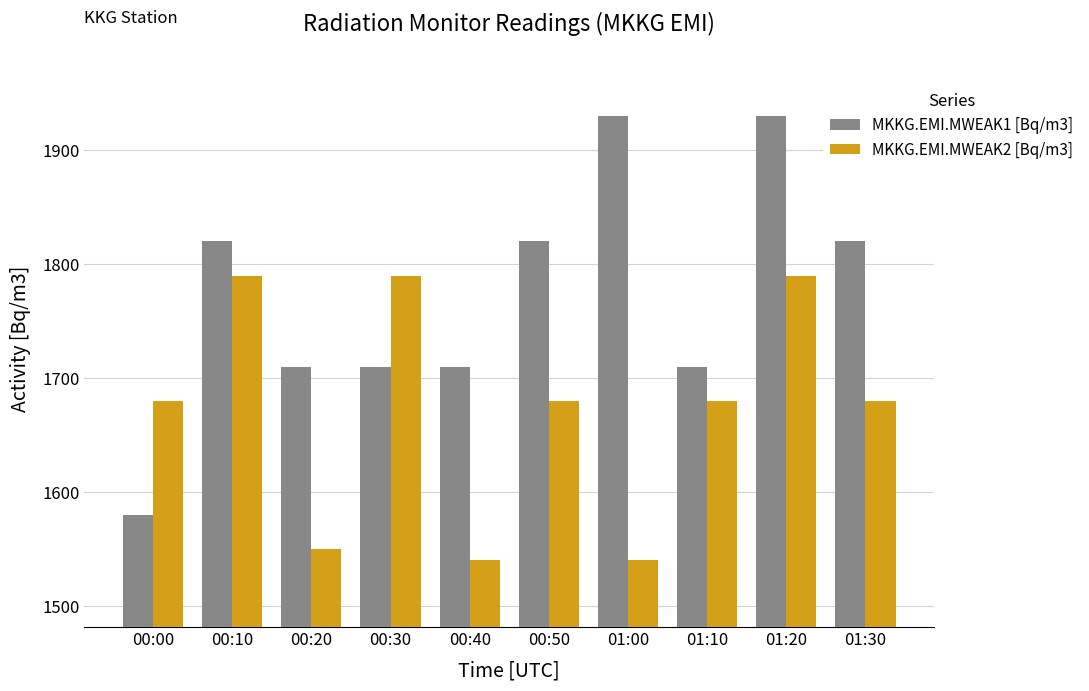

Reading right to left, extract all data points from this chart.

MKKG.EMI.MWEAK1 [Bq/m3]: 1820	1930	1710	1930	1820	1710	1710	1710	1820	1580
MKKG.EMI.MWEAK2 [Bq/m3]: 1680	1790	1680	1540	1680	1540	1790	1550	1790	1680